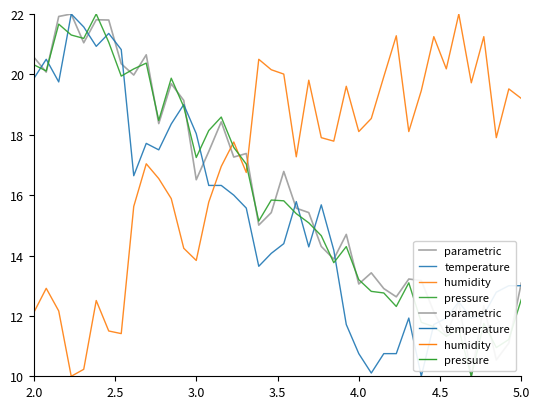

What is the smallest value displayed?

10.0